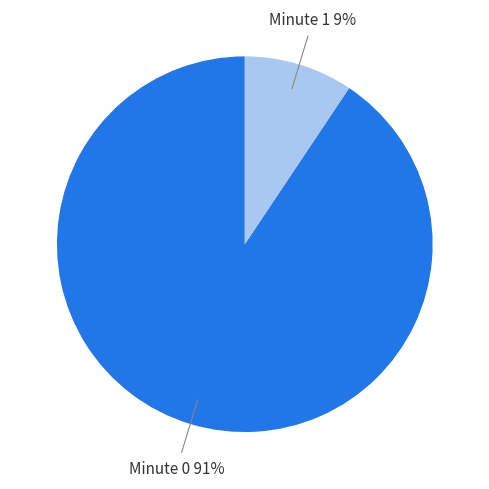

Count the number of slices in the pie.

2